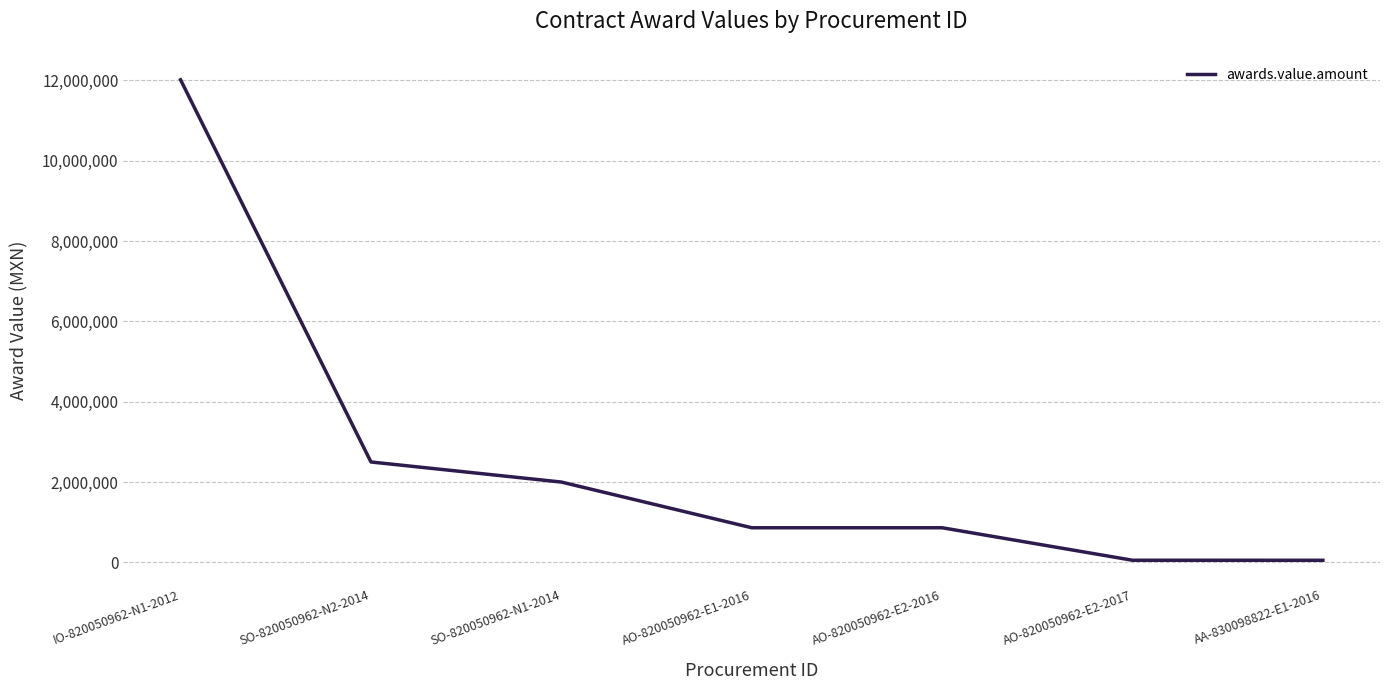

Is it true that the value at SO-820050962-N2-2014 is 1662051.3?

False